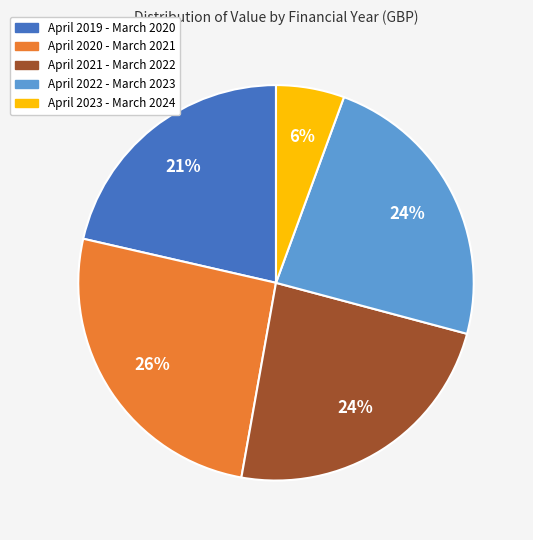

Do April 2020 - March 2021 and April 2019 - March 2020 together represent more than half of the pie?

No